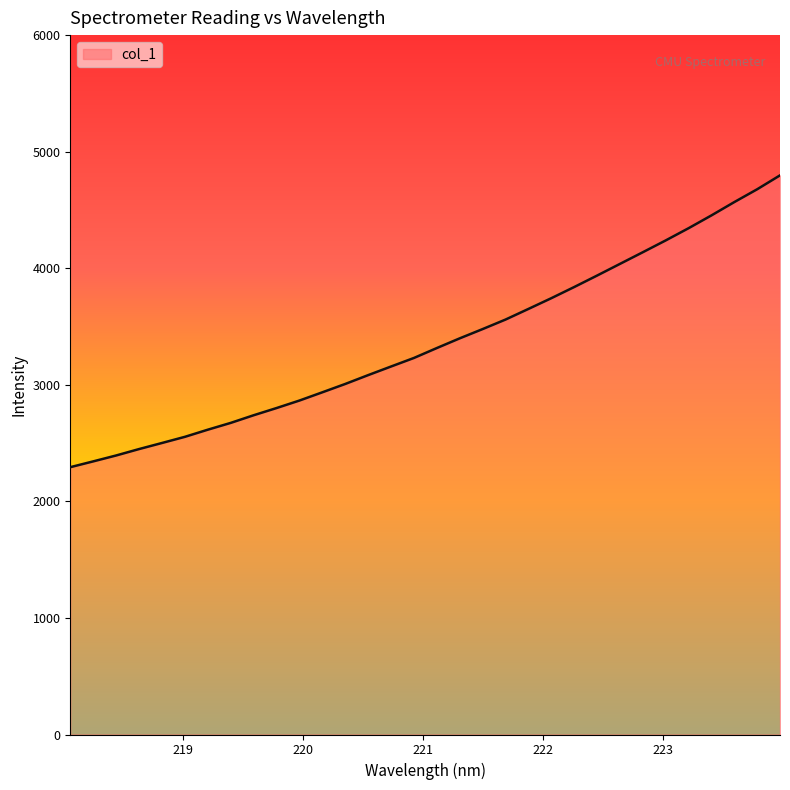

What is the smallest value displayed?

2293.3